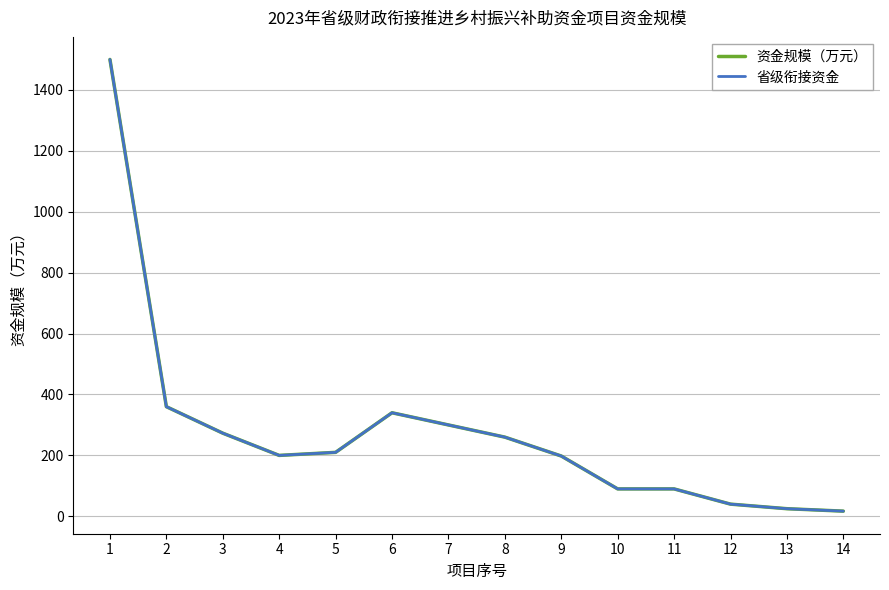

True or false: 资金规模（万元） and 省级衔接资金 cross at least once.

False